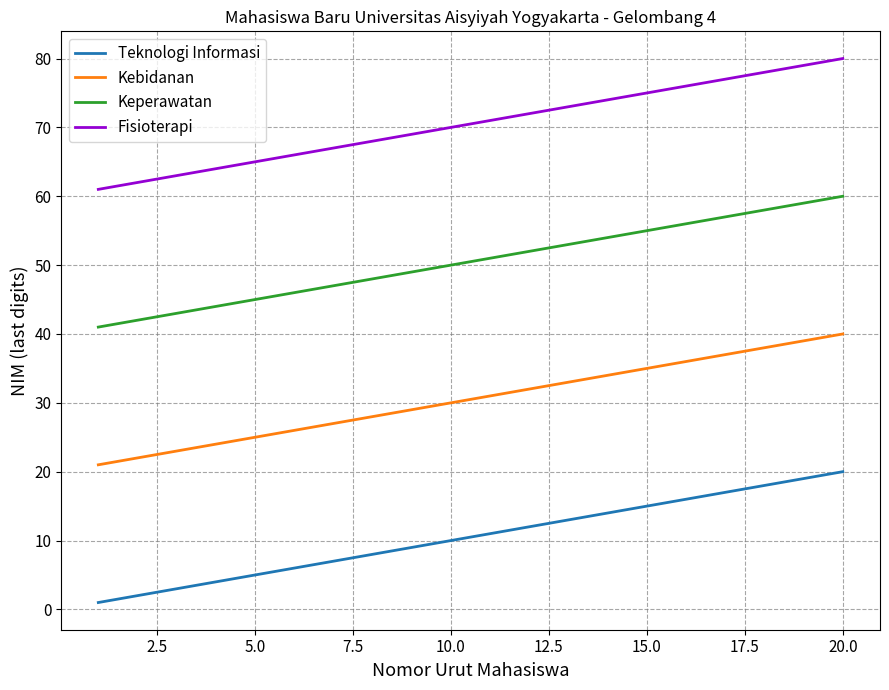

What is the difference between the maximum and minimum values in the Fisioterapi series?

19